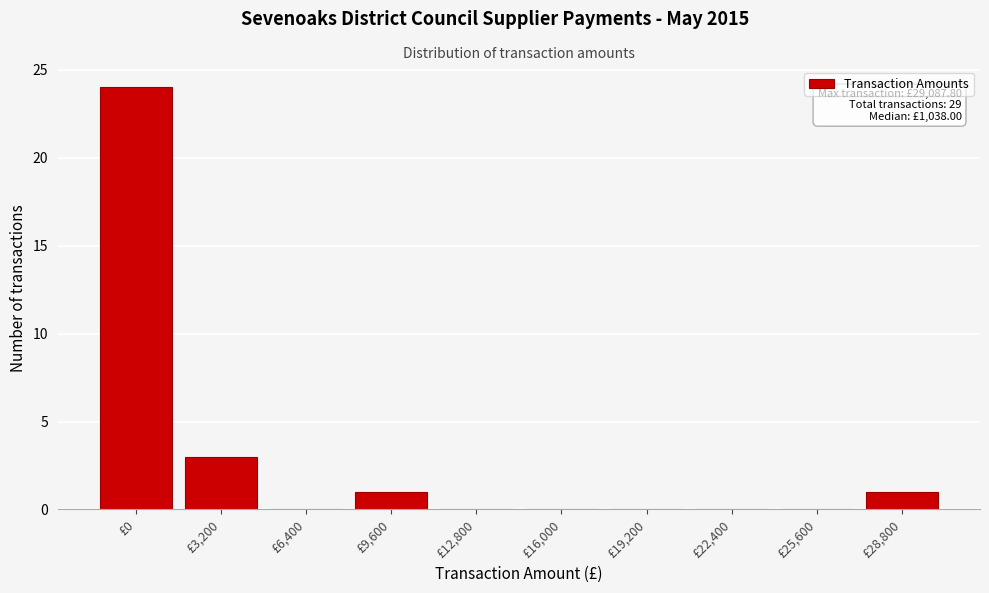

Reading right to left, transcribe all the data shown in this chart.

£28,800=1	£25,600=0	£22,400=0	£19,200=0	£16,000=0	£12,800=0	£9,600=1	£6,400=0	£3,200=3	£0=24